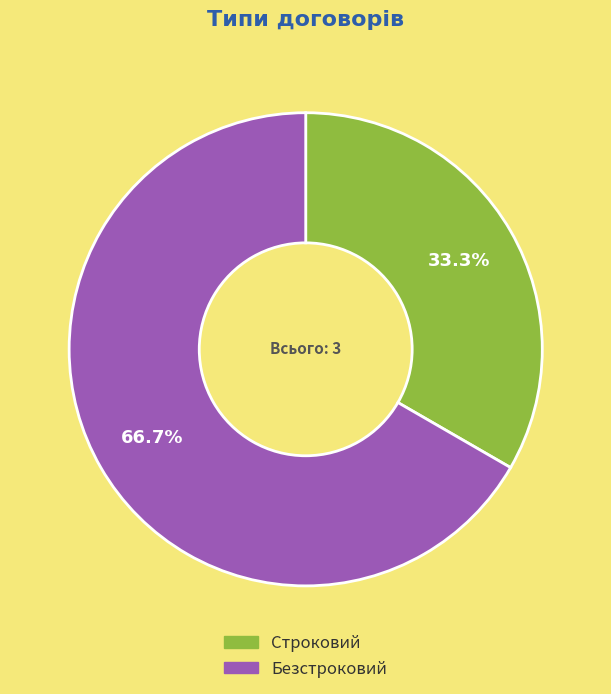

Which has a higher value, Строковий or Безстроковий?

Безстроковий